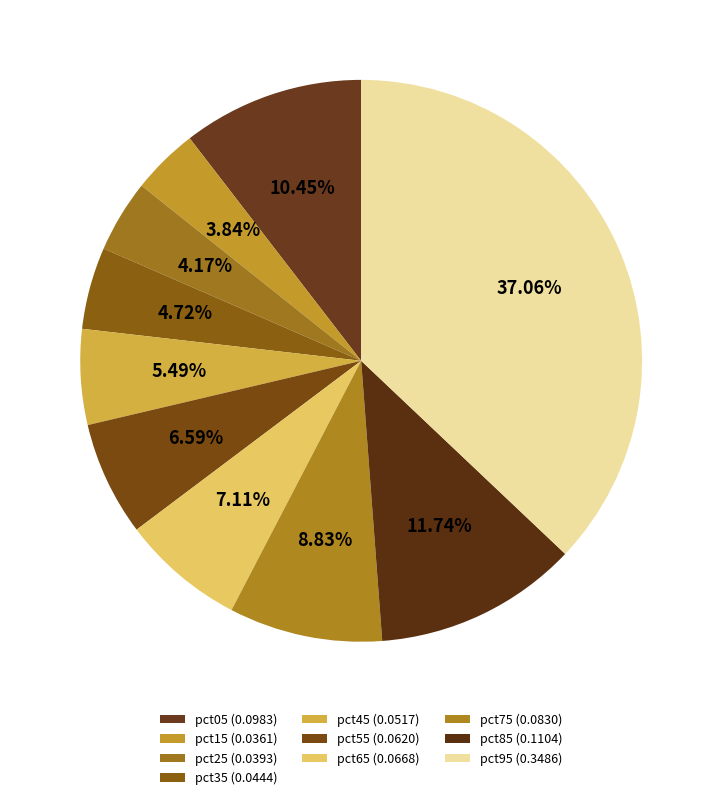

How many segments does this pie chart have?

10